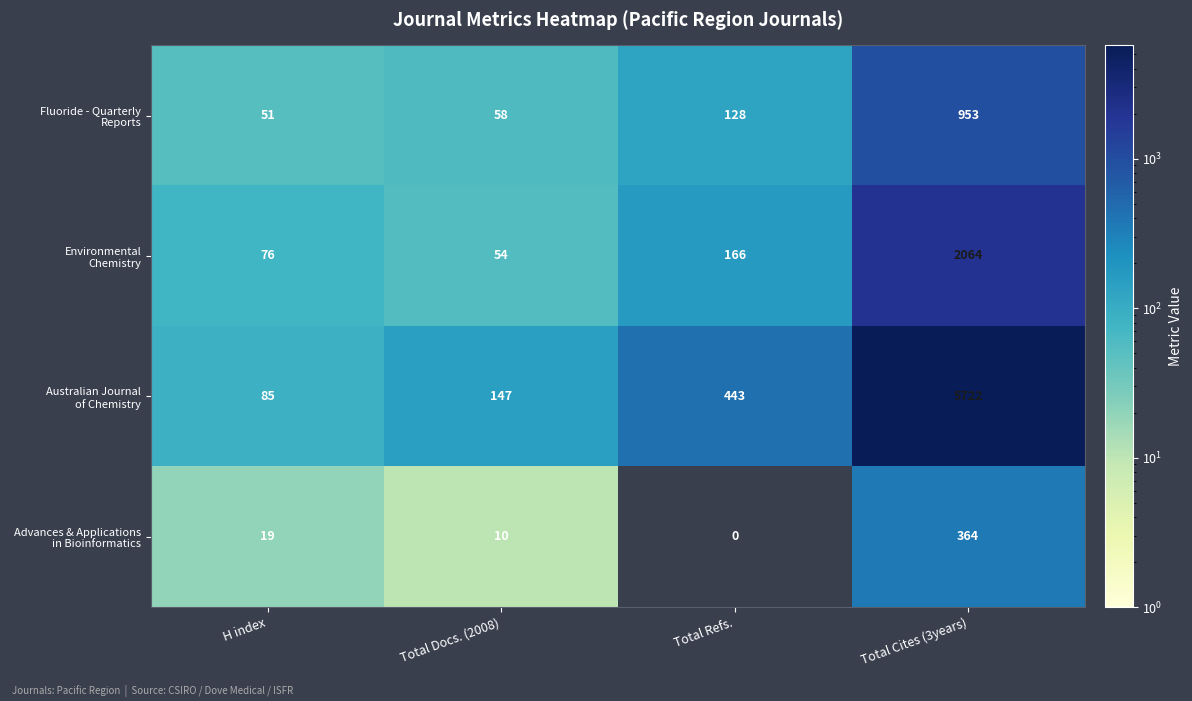

What is the difference between the highest and lowest values at Total Cites (3years)?

5358